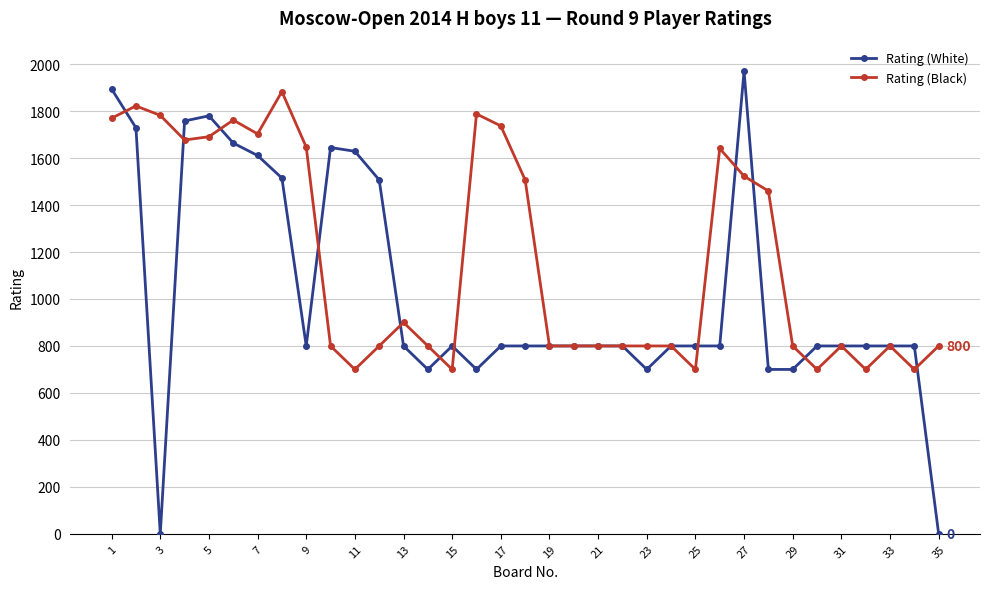

List the series in order of their peak value, highest first.

Rating (White), Rating (Black)